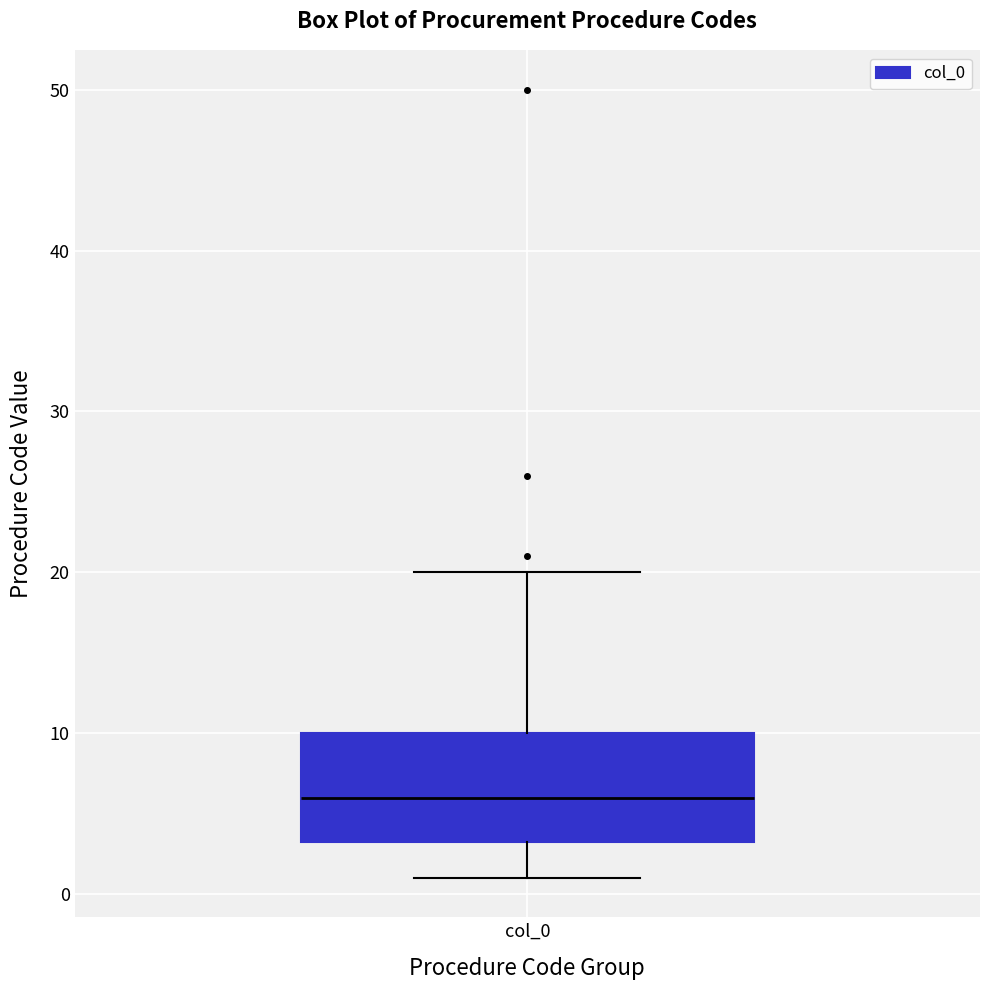

Transcribe this box plot: give where the median line is, the range the box spans, and where the two whiskers end, as read against the y-axis. The values are not printed on the chart, so give them approximately, as read against the axis.

median 6, box 3 to 10, whiskers 1 to 20